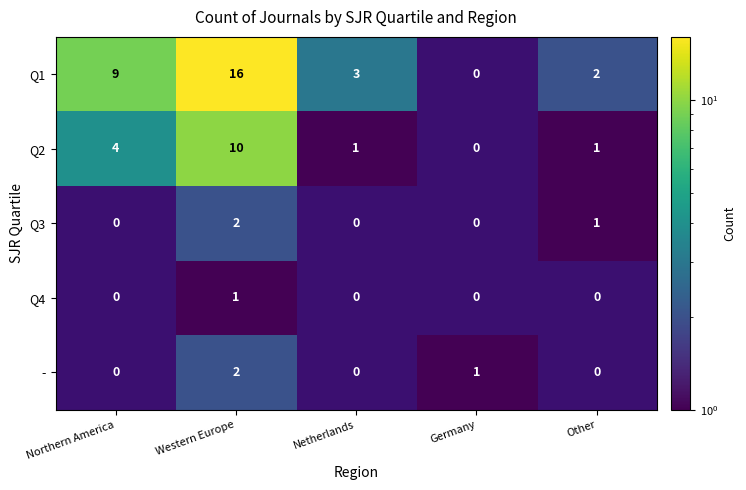

The value of Q2 at Netherlands is 2. True or false?

False